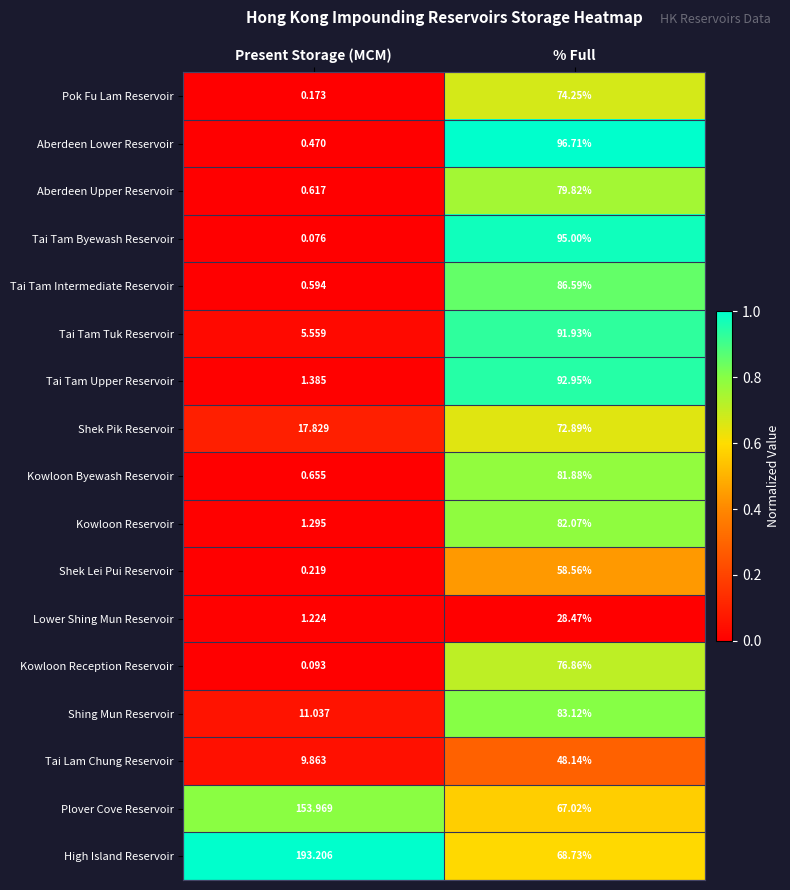

Which category has the lowest value across all series?

Present Storage (MCM)